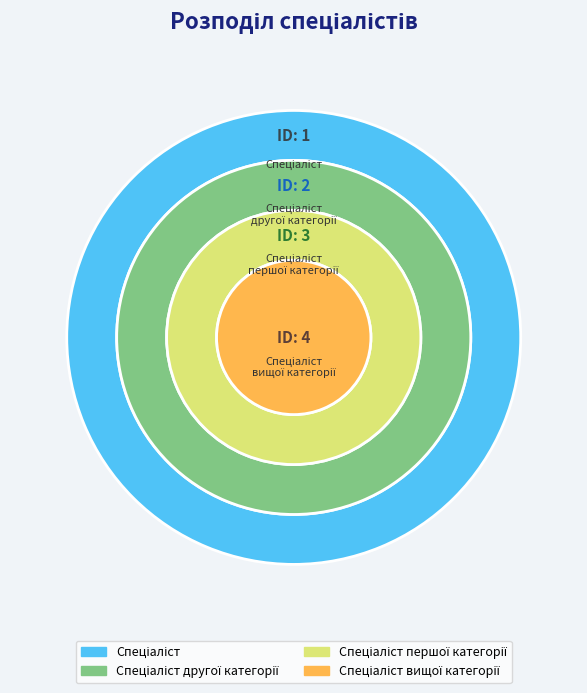

Does Спеціаліст першої категорії account for over 50% of the chart?

No